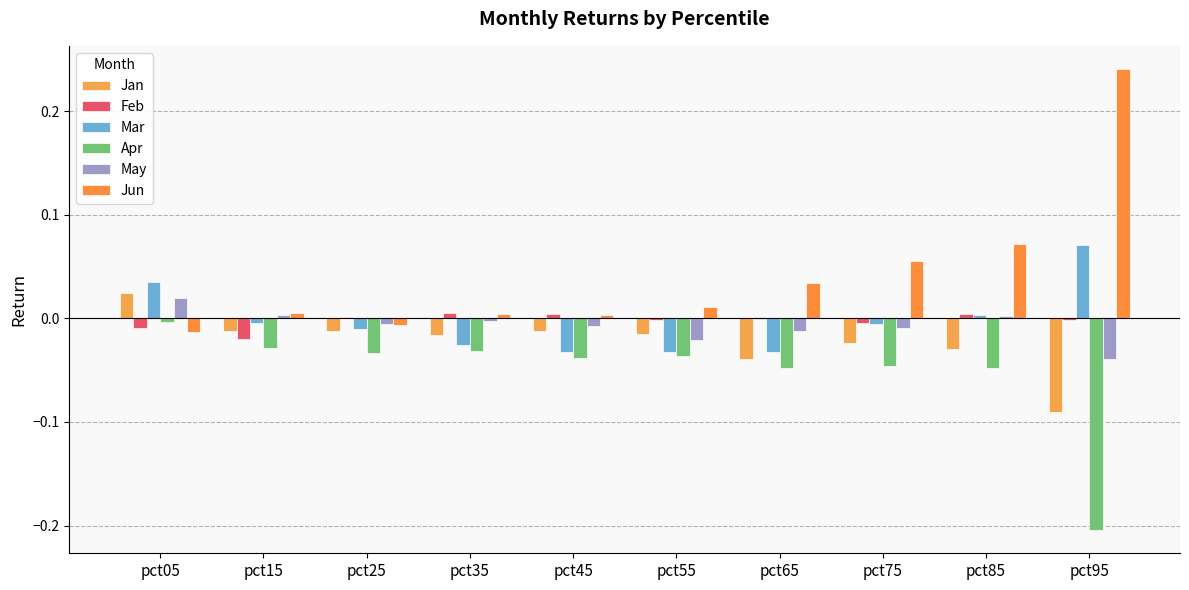

At how many categories does at least one series exceed 0?

10